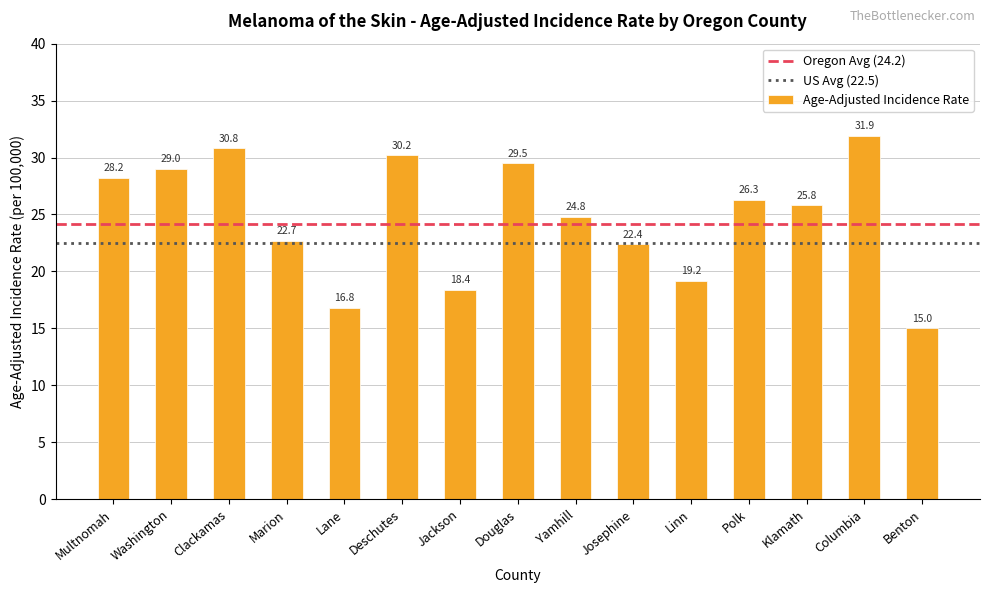

Reading left to right, extract all data points from this chart.

Multnomah=28.2	Washington=29.0	Clackamas=30.8	Marion=22.7	Lane=16.8	Deschutes=30.2	Jackson=18.4	Douglas=29.5	Yamhill=24.8	Josephine=22.4	Linn=19.2	Polk=26.3	Klamath=25.8	Columbia=31.9	Benton=15.0